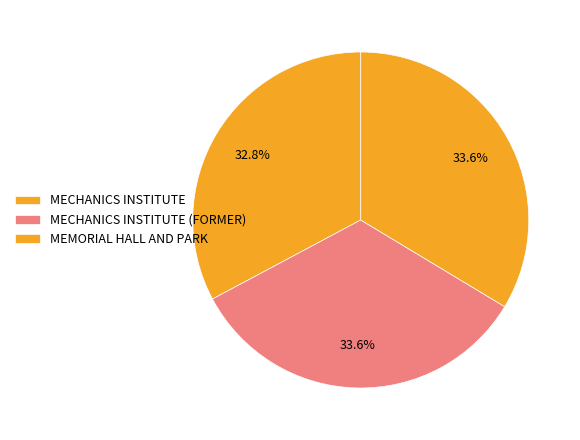

Is it true that MECHANICS INSTITUTE is 33% of the pie?

True